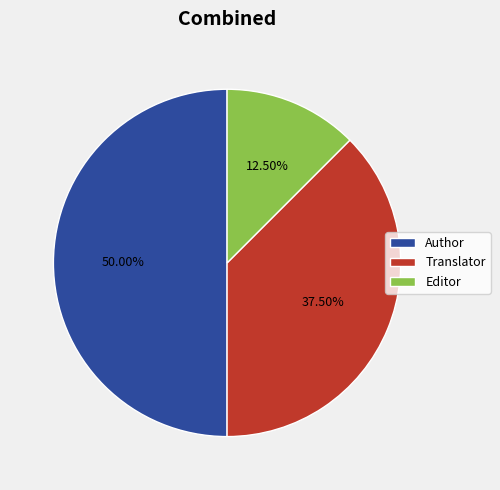

What is the ratio of the value at Editor to the value at Translator?

0.3